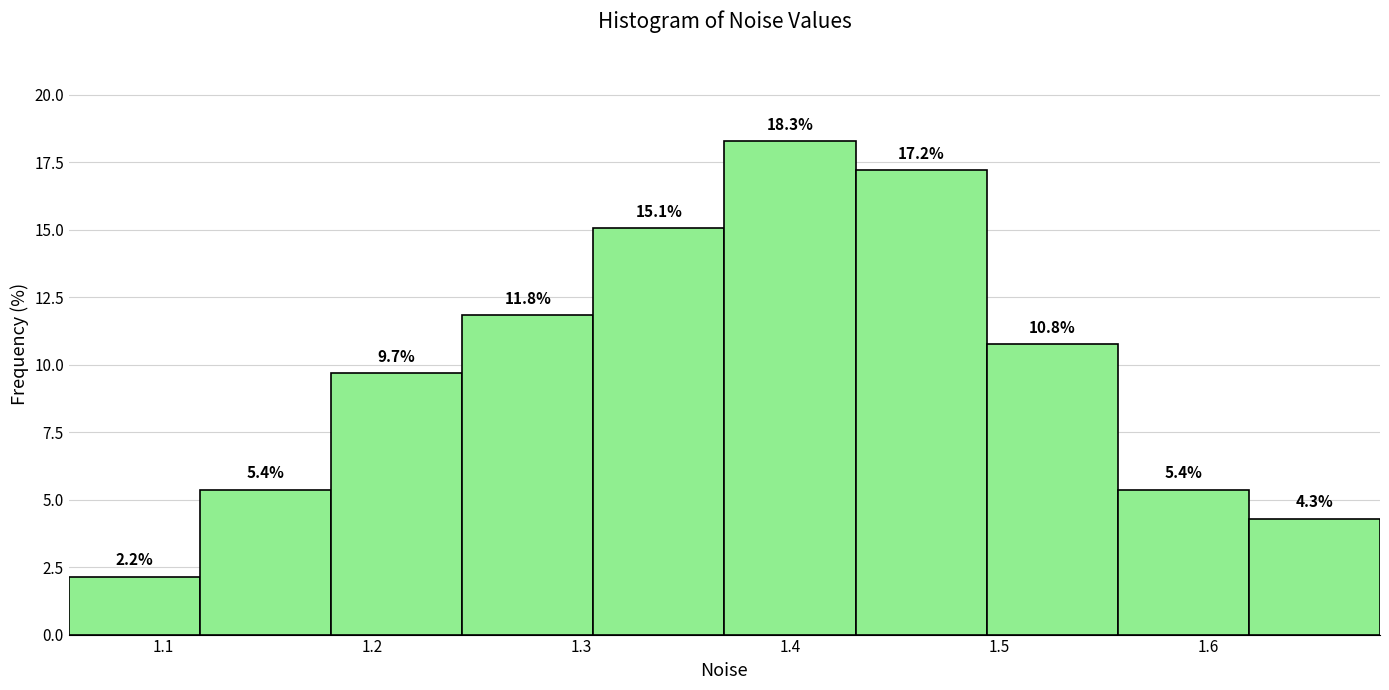

Over which range of the x-axis is the bar tallest?

1.37 to 1.43